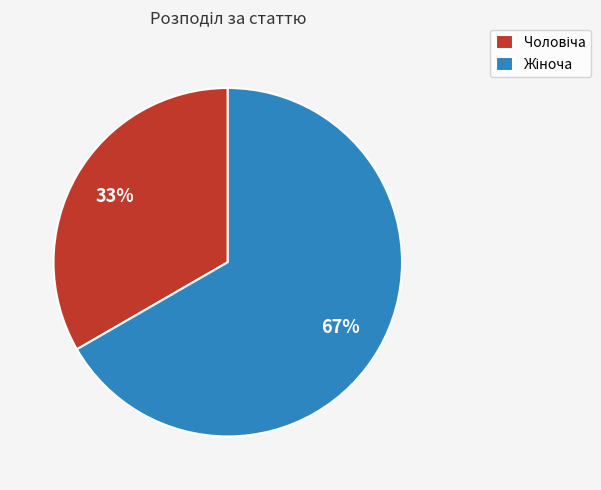

How many segments does this pie chart have?

2